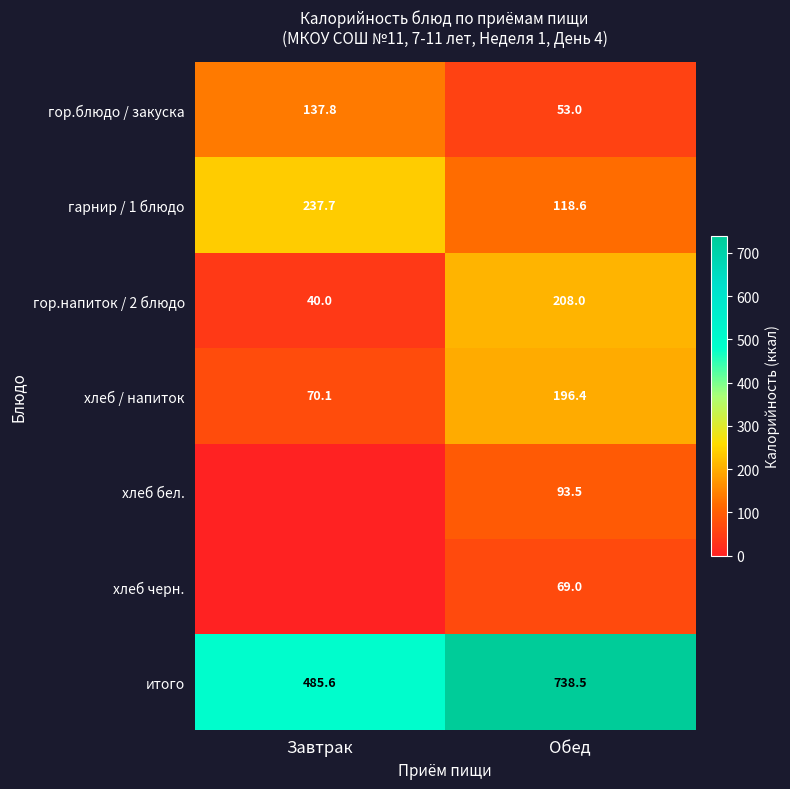

Is the value of итого at Завтрак greater than the value of хлеб / напиток at Обед?

Yes